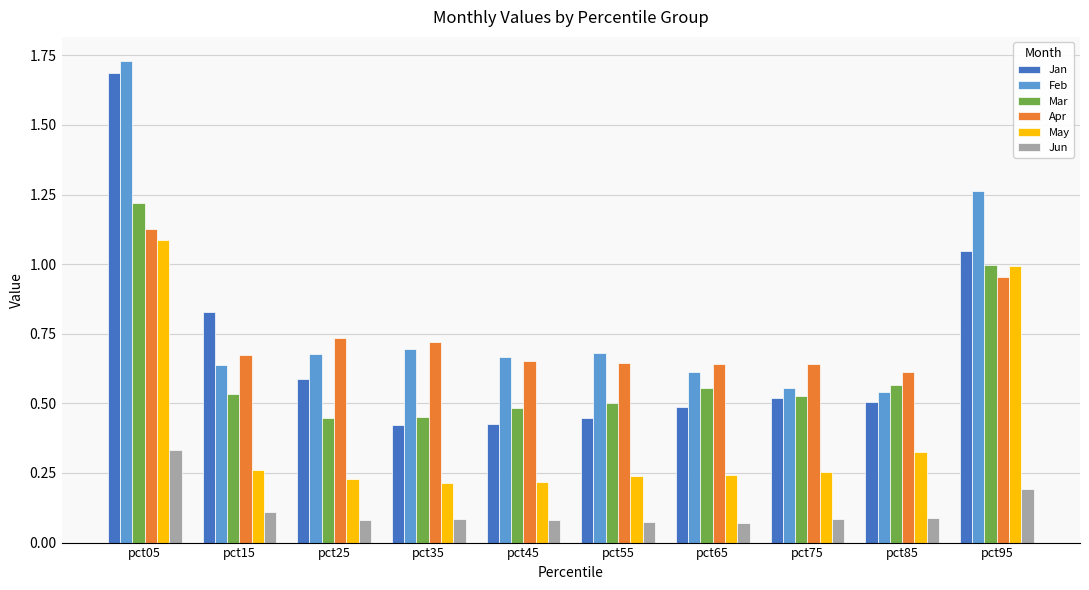

Which series has the widest spread of values?

Jan